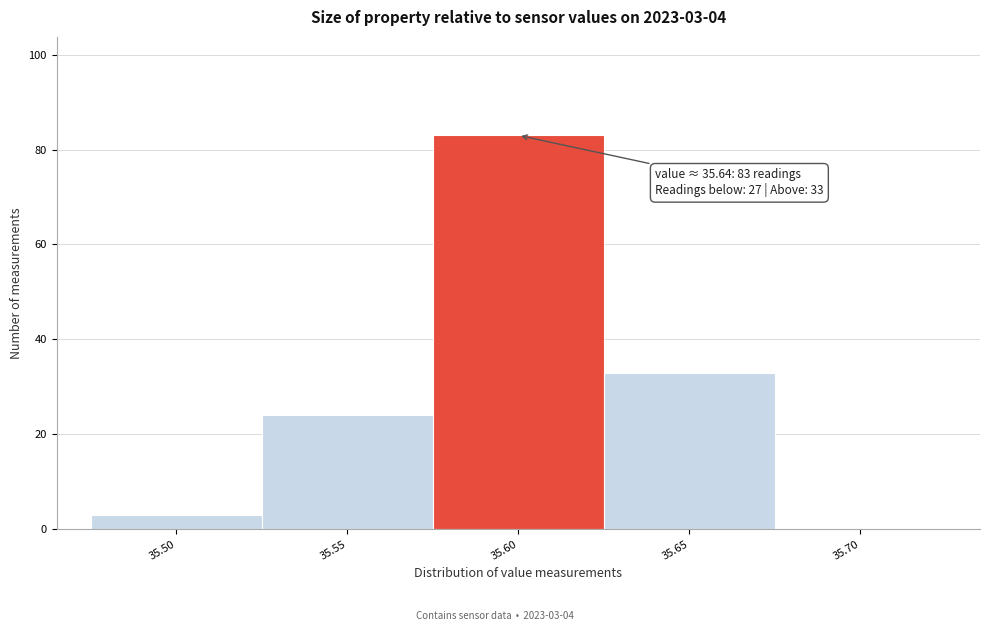

Reading right to left, what are all the values shown in this chart?

35.70=0	35.65=33	35.60=83	35.55=24	35.50=3